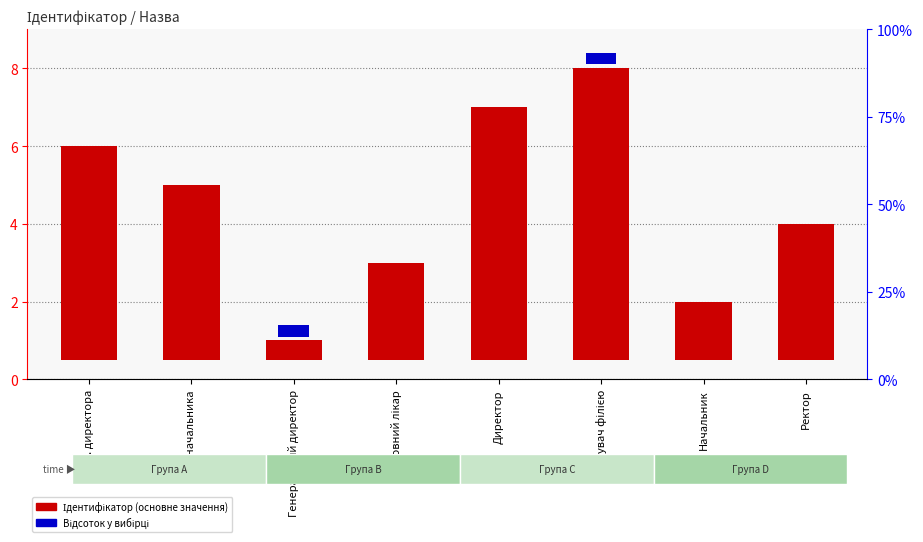

What is the greatest value displayed?

7.5